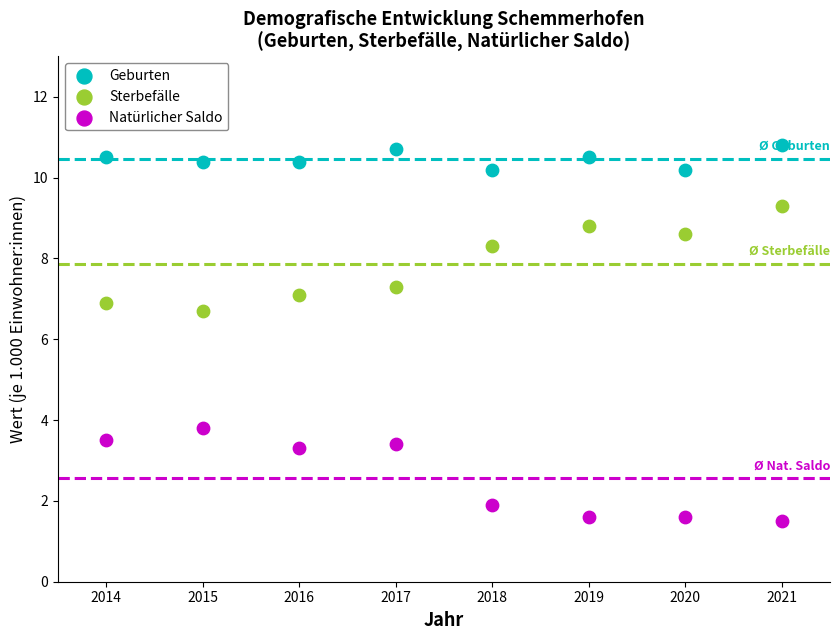

Which series has the largest Y range (max minus min)?

Sterbefälle